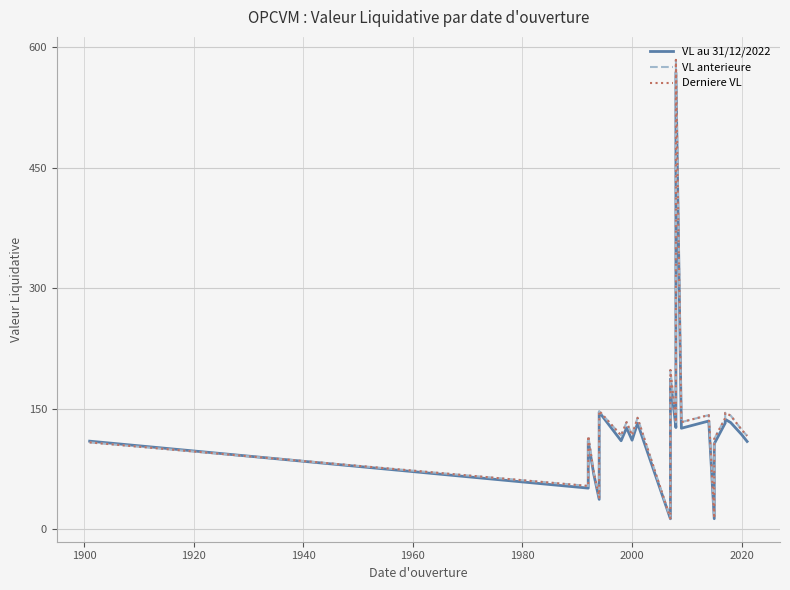

Is this an area chart (filled region under the line)?

No